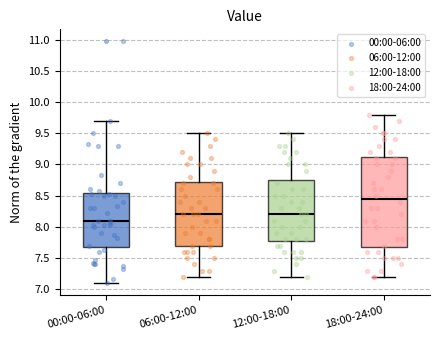

Where is the upper edge of the box for 00:00-06:00 on the y-axis? The values are not printed on the chart, so give them approximately, as read against the axis.

8.55